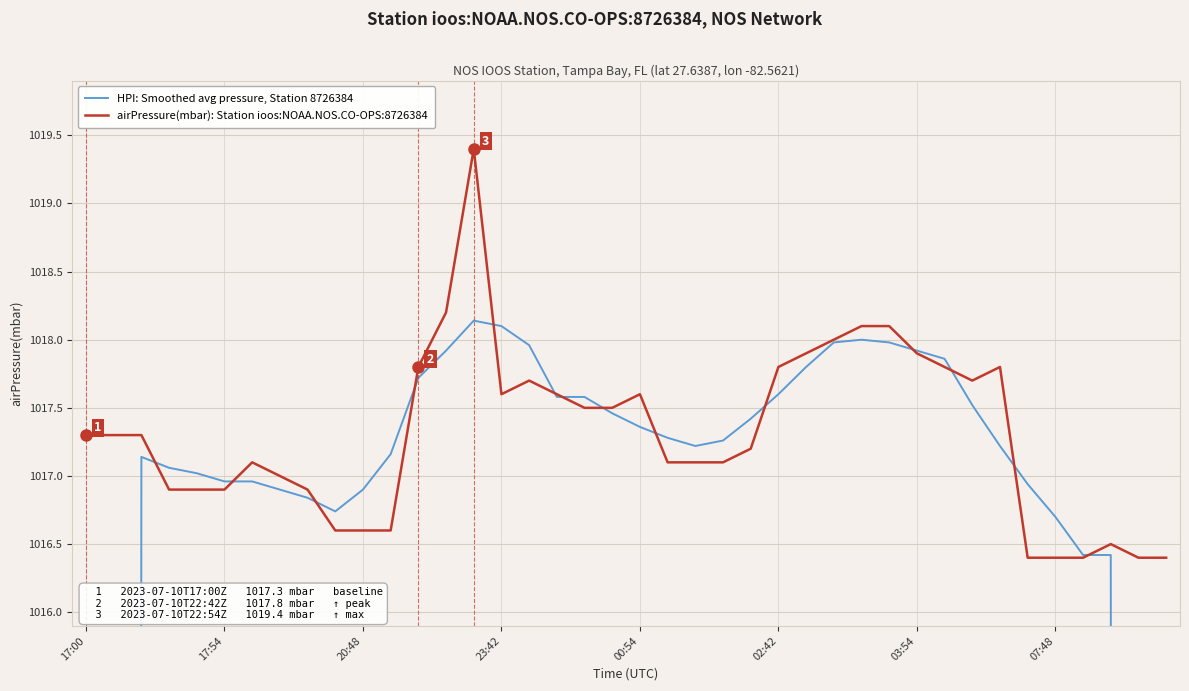

List the series in order of their peak value, lowest first.

HPI: Smoothed avg pressure, Station 8726384, airPressure(mbar): Station ioos:NOAA.NOS.CO-OPS:8726384